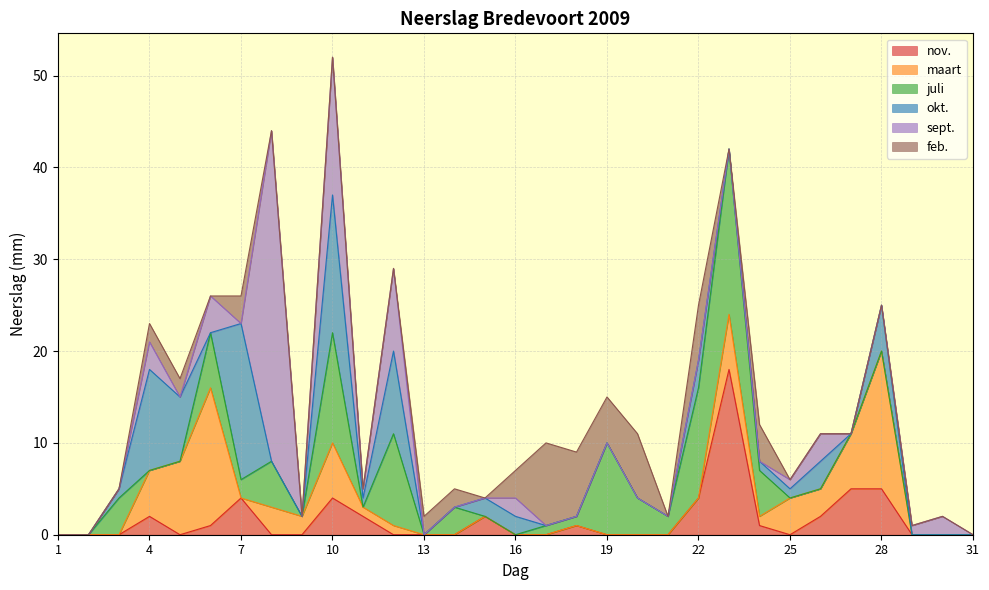

Count the number of data series in this chart.

6